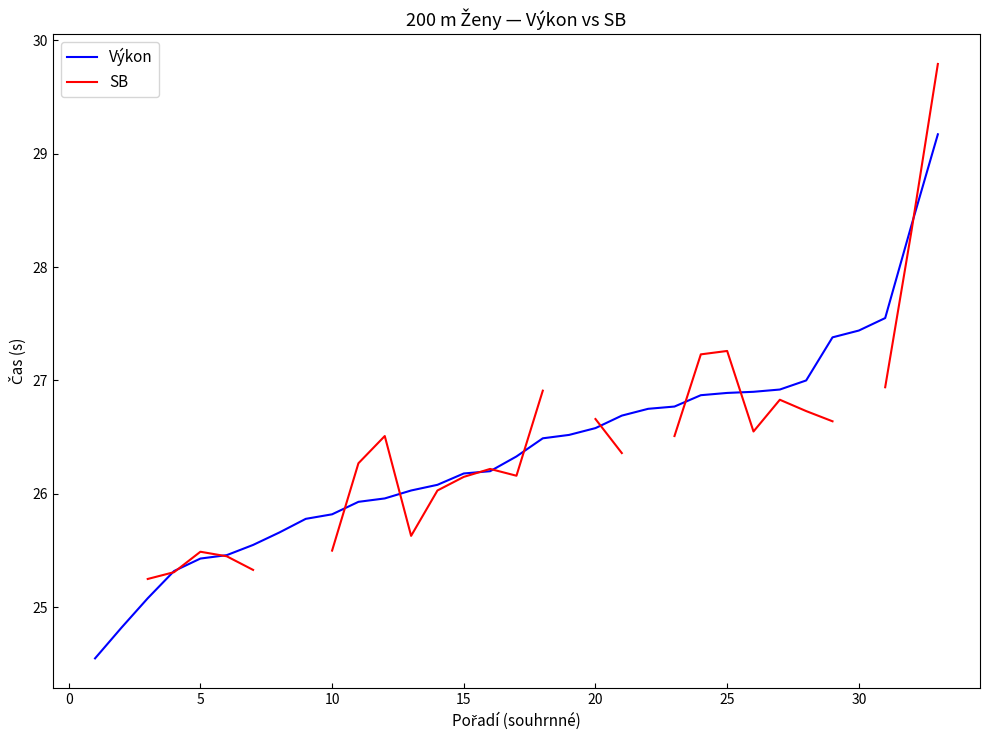

What is the highest value of the Výkon series?

29.2